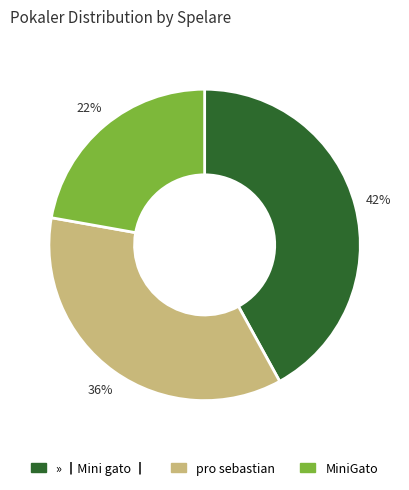

Count the number of slices in the pie.

3